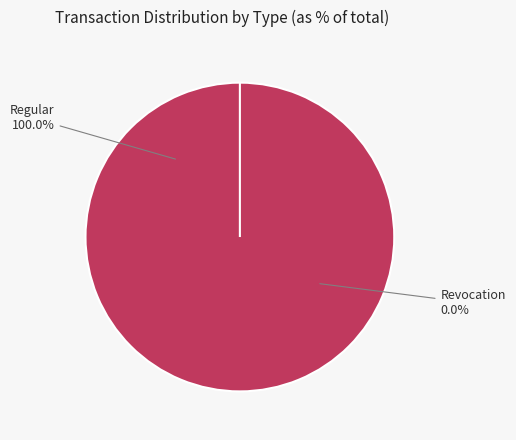

Which has a higher value, Regular or Revocation?

Regular